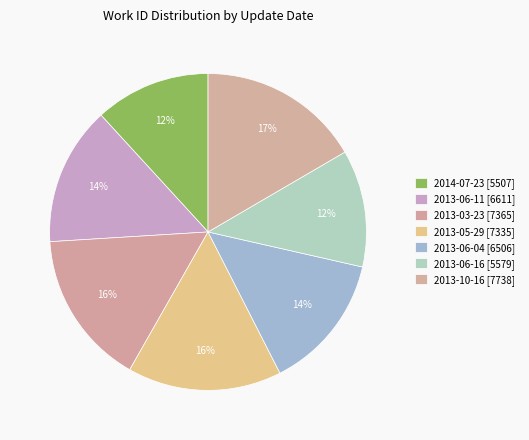

To the nearest percent, what percentage of the pie is 2013-06-11?

14%